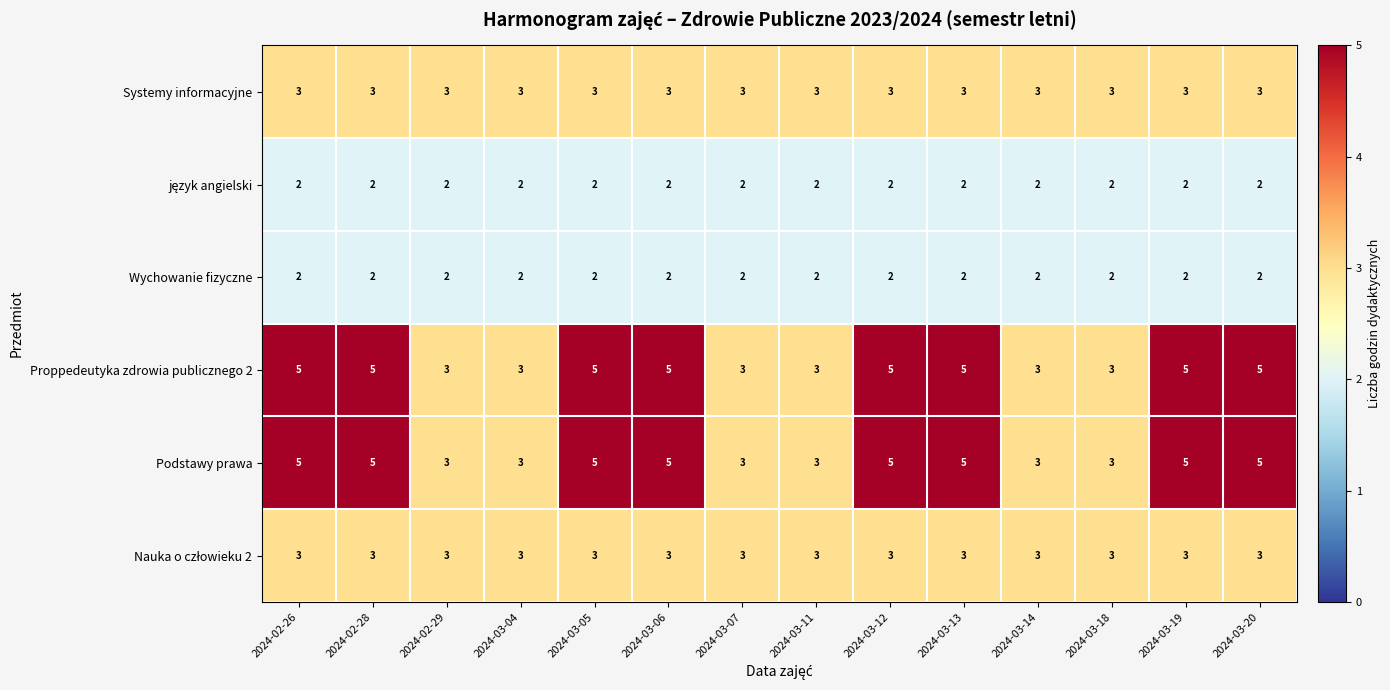

What is the lowest value of the Systemy informacyjne series?

3